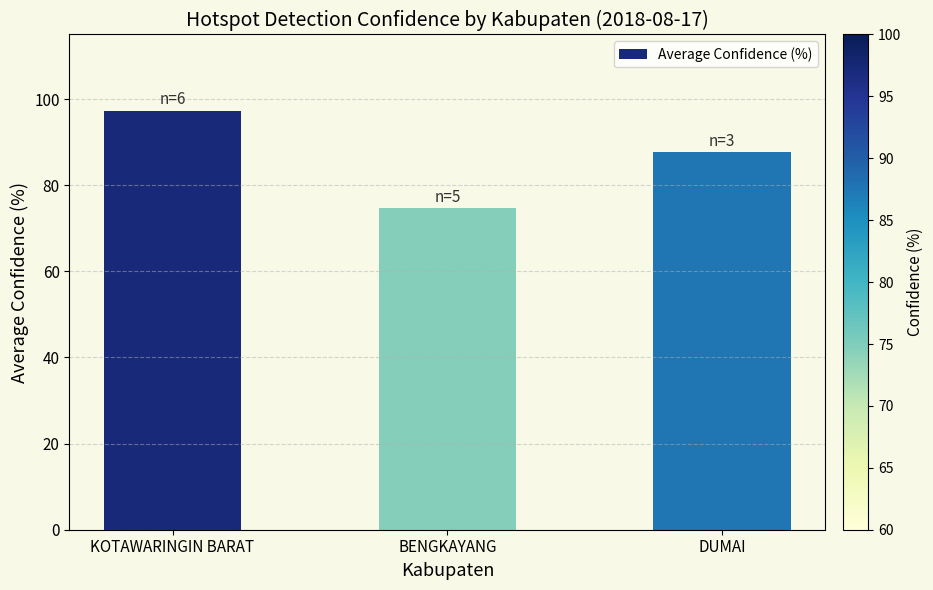

What position from the right is BENGKAYANG?

2